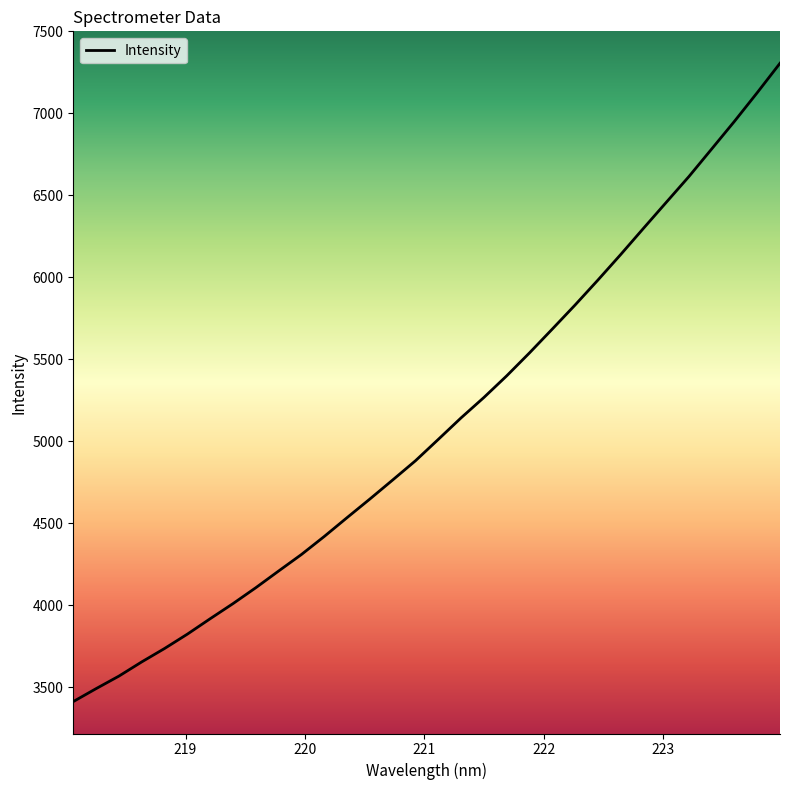

Reading right to left, extract all data points from this chart.

7305.4	7126.0	6951.2	6782.6	6614.4	6456.2	6297.7	6137.9	5982.2	5830.5	5683.7	5538.6	5398.5	5266.6	5142.4	5011.1	4880.9	4763.6	4647.5	4534.0	4419.2	4309.2	4208.5	4106.7	4009.7	3917.5	3823.5	3735.9	3654.1	3567.4	3491.0	3412.1